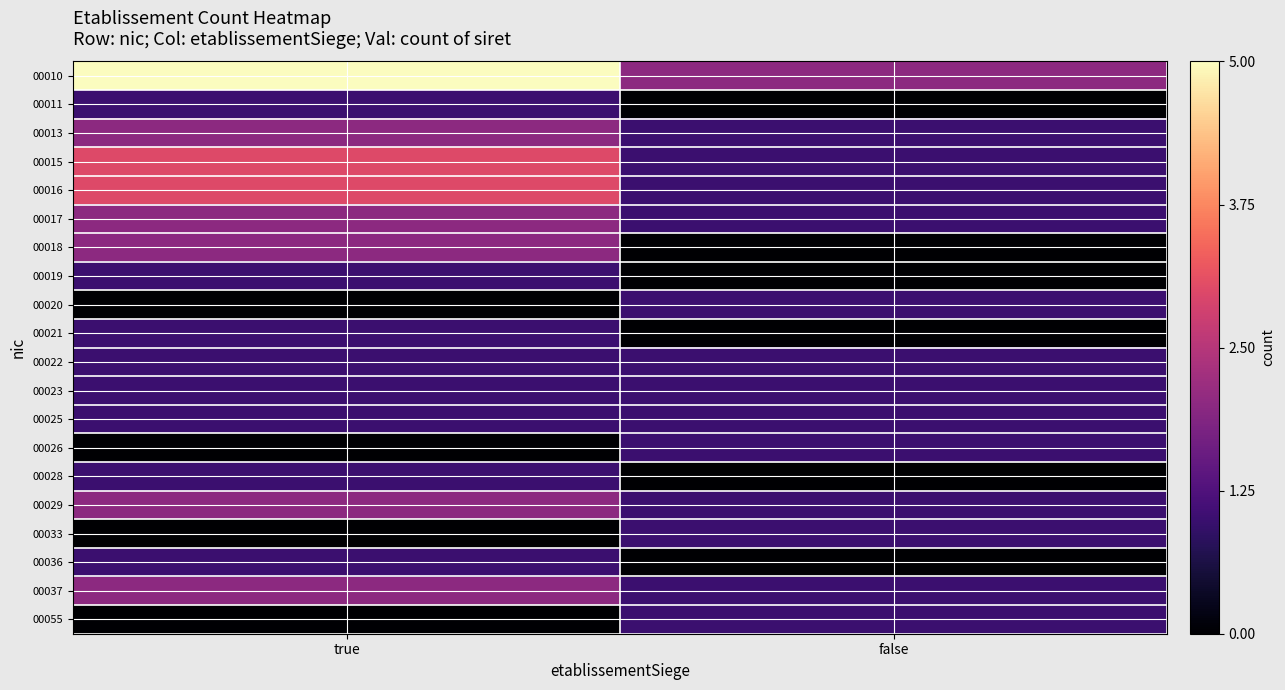

Reading right to left, transcribe all the data shown in this chart.

00010: false=2	true=5
00011: false=0	true=1
00013: false=1	true=2
00015: false=1	true=3
00016: false=1	true=3
00017: false=1	true=2
00018: false=0	true=2
00019: false=0	true=1
00020: false=1	true=0
00021: false=0	true=1
00022: false=1	true=1
00023: false=1	true=1
00025: false=1	true=1
00026: false=1	true=0
00028: false=0	true=1
00029: false=1	true=2
00033: false=1	true=0
00036: false=0	true=1
00037: false=1	true=2
00055: false=1	true=0